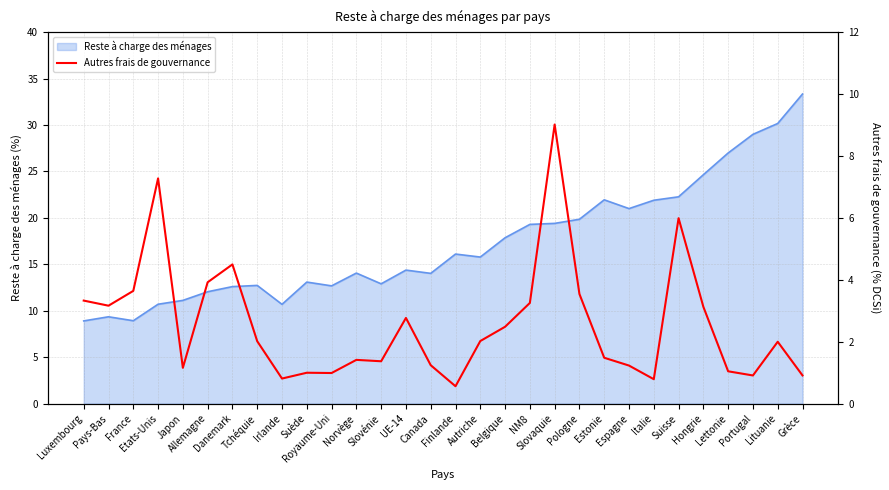

True or false: the data shows 7.3 at Etats-Unis.

True